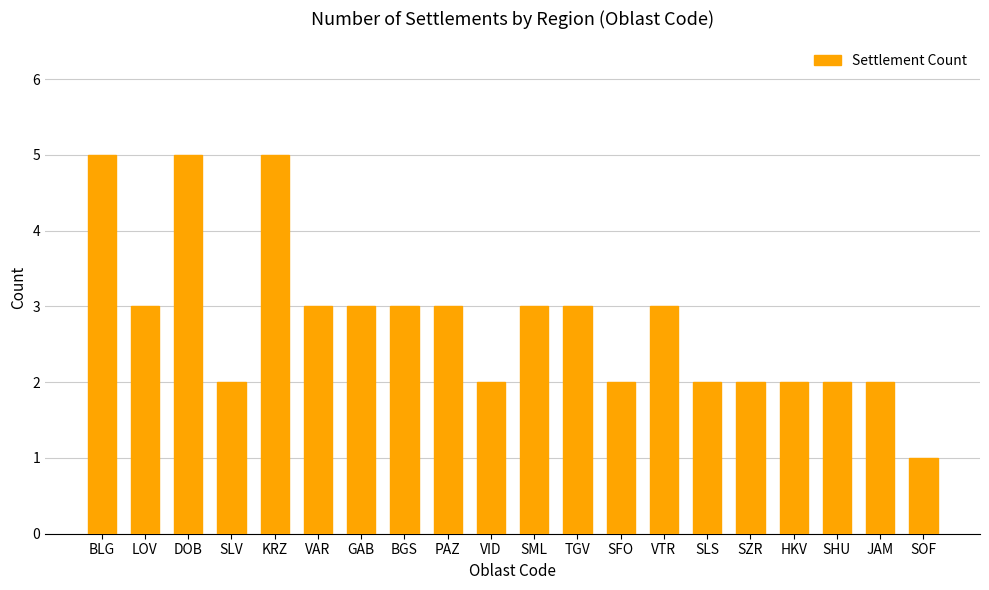

The chart shows a value of 3 at LOV. True or false?

True